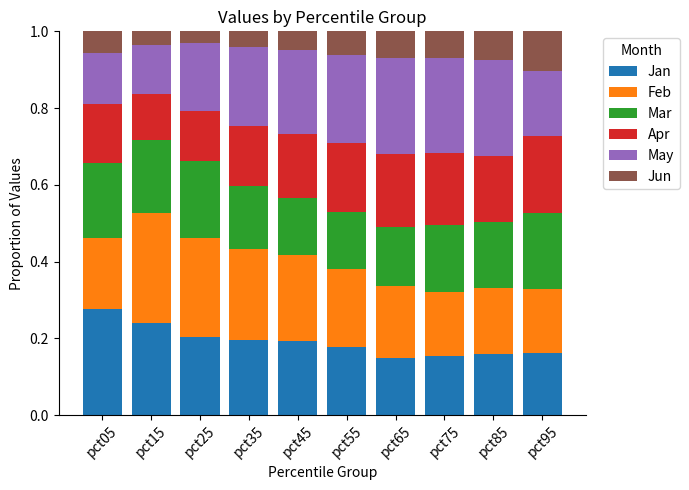

The value of Jan at pct35 is 0.2. True or false?

True